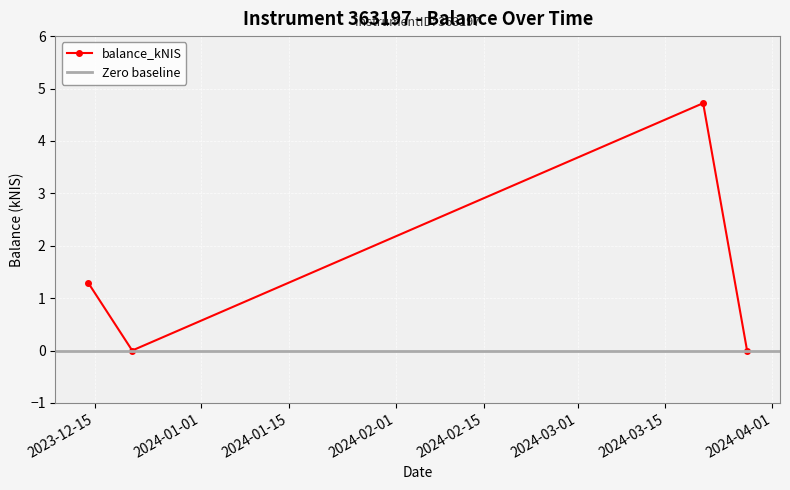

List the labels in order of value, largest first.

2024-03-21, 2023-12-14, 2023-12-21, 2024-03-28